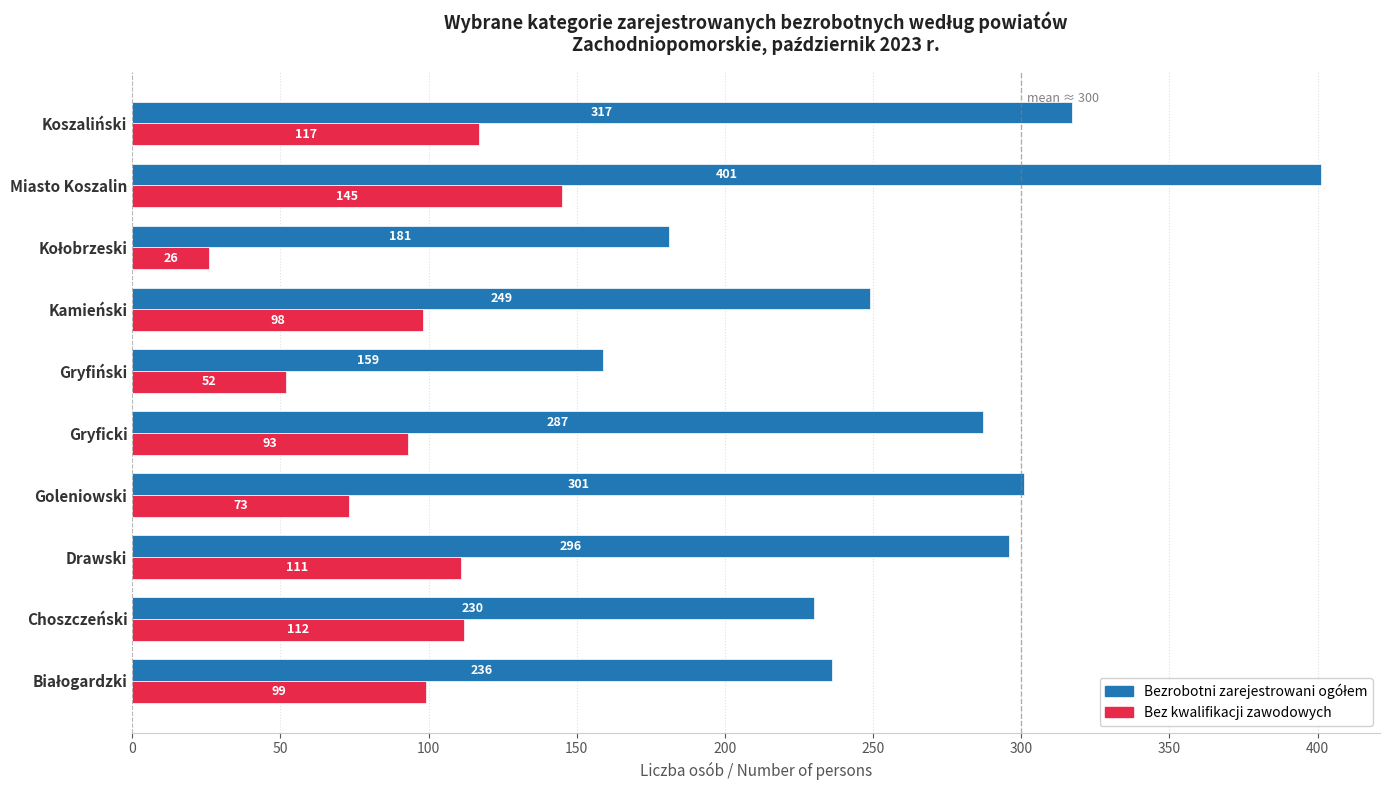

What is the spread (max minus min) of values at Koszaliński?

200